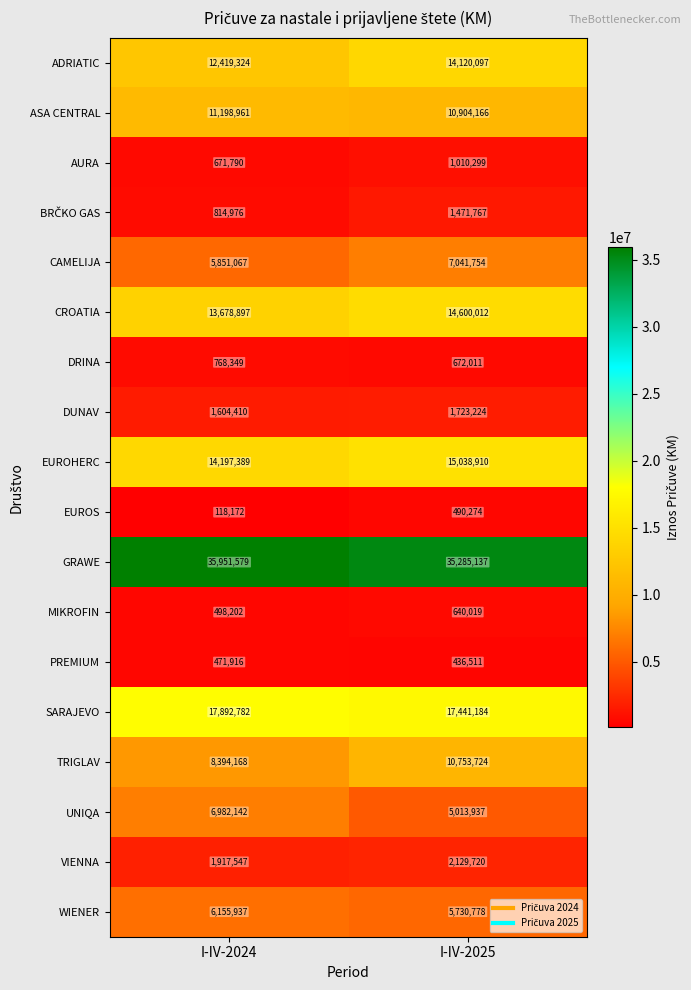

At which label is EUROS closest to 304223?

I-IV-2024